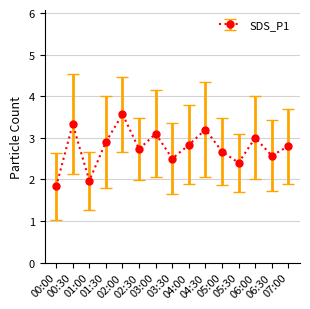

Reading left to right, what are all the values shown in this chart?

00:00=1.8	00:30=3.3	01:00=2.0	01:30=2.9	02:00=3.6	02:30=2.7	03:00=3.1	03:30=2.5	04:00=2.8	04:30=3.2	05:00=2.7	05:30=2.4	06:00=3.0	06:30=2.6	07:00=2.8